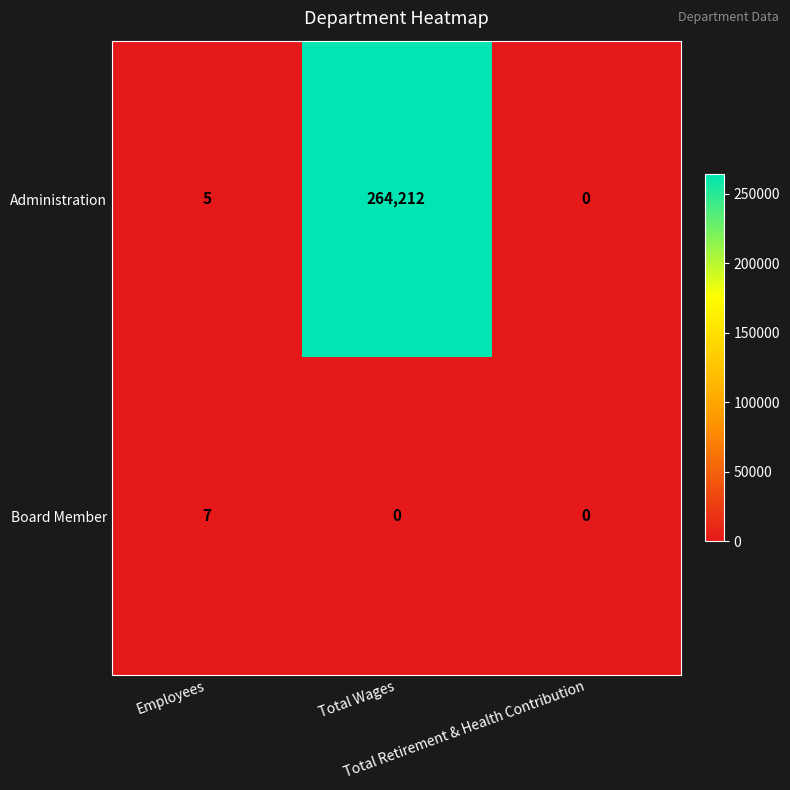

Rank the series at Total Wages from highest to lowest value.

Administration, Board Member